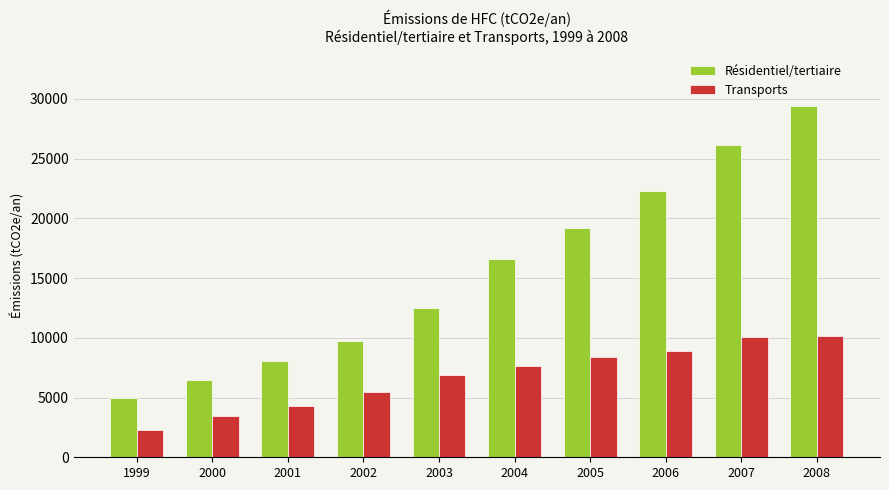

What is the value of the Transports bar at the 4th from the left?

5486.6